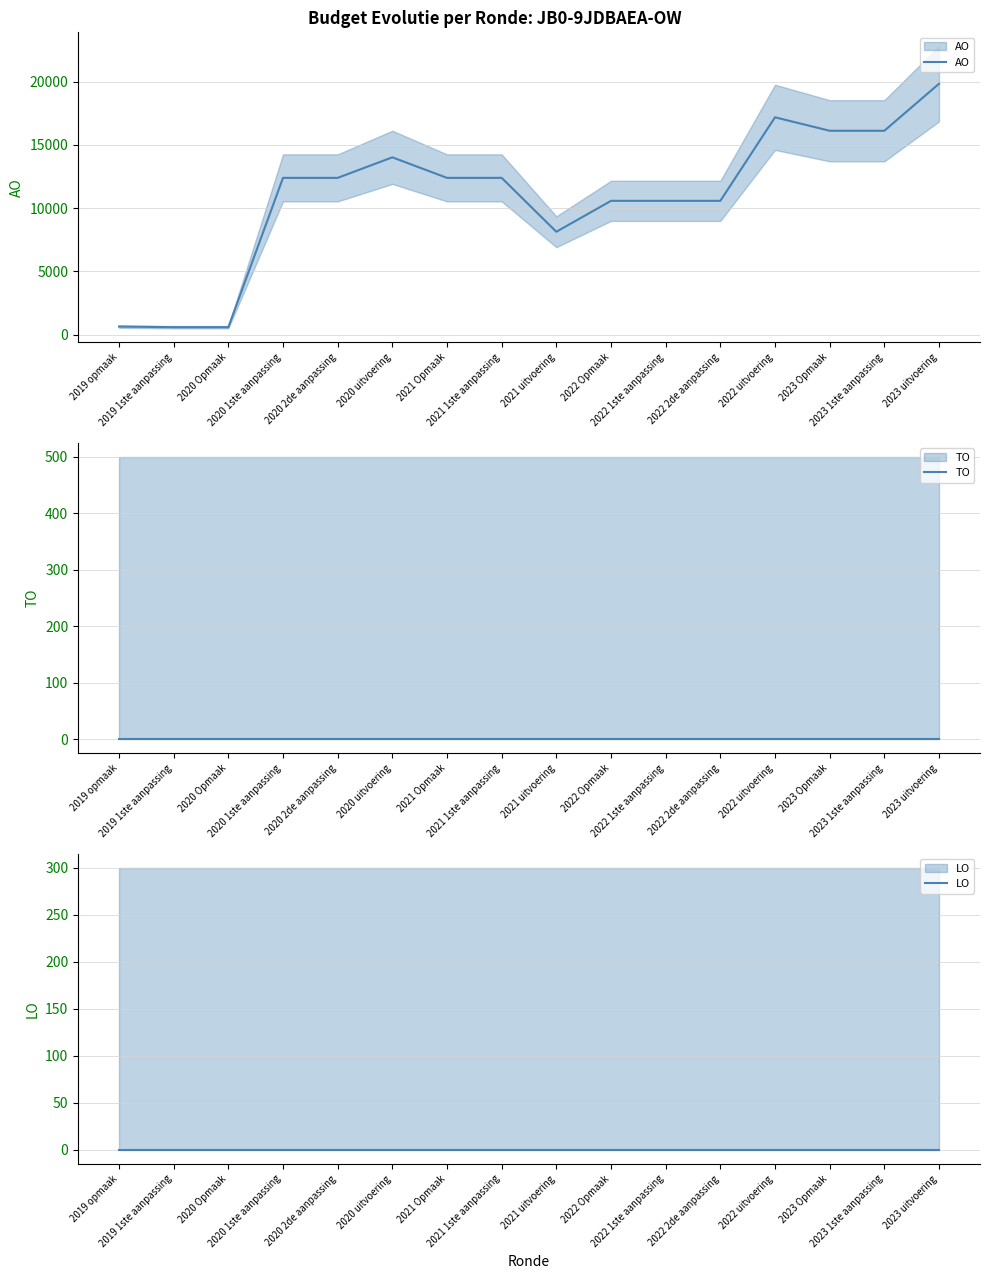

Which label corresponds to the largest value in the chart?

2023 uitvoering